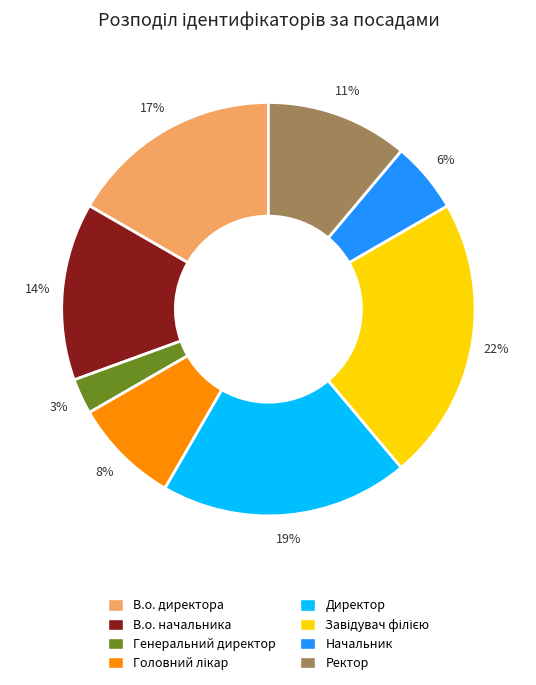

Which slice is the smallest?

Генеральний директор